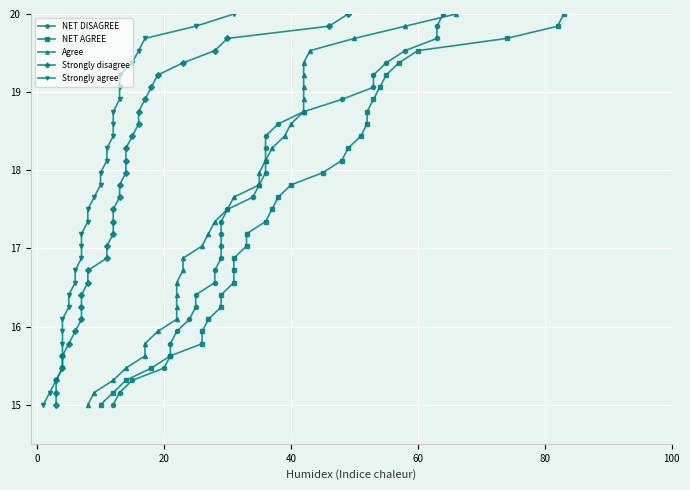

Is it true that Agree equals 11.5 at 18?

False